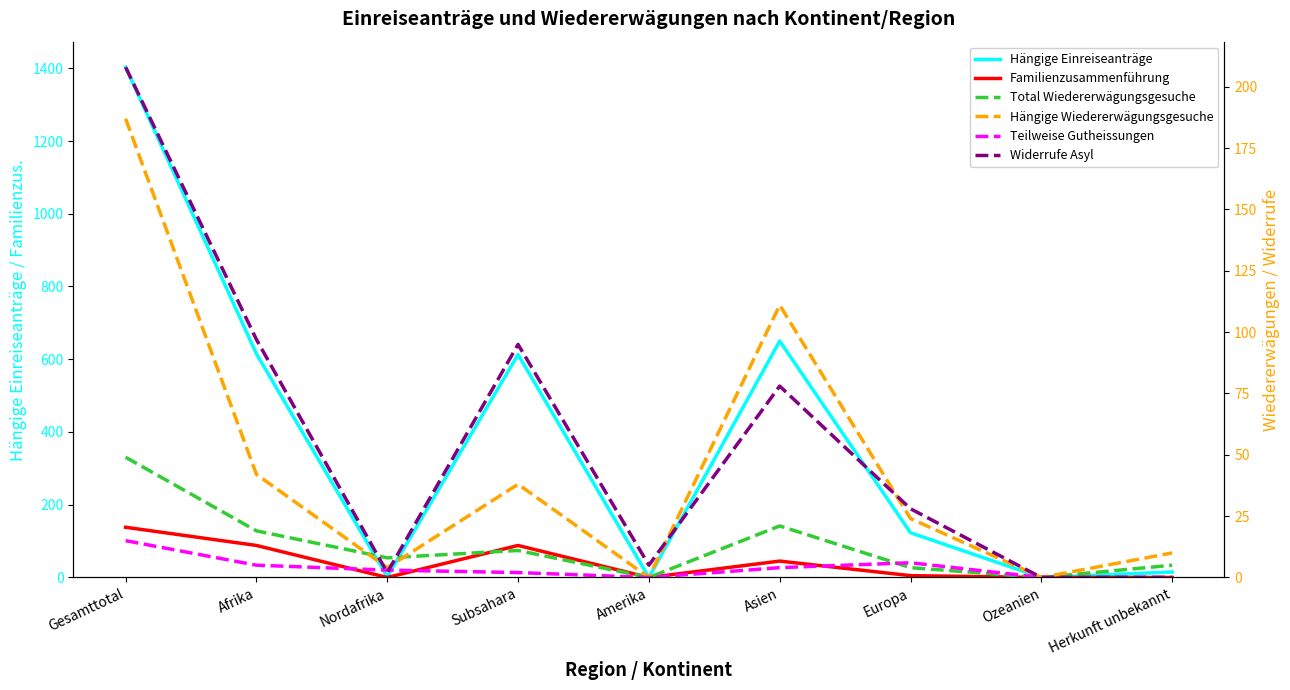

What is the label of the 9th point from the left?

Herkunft unbekannt